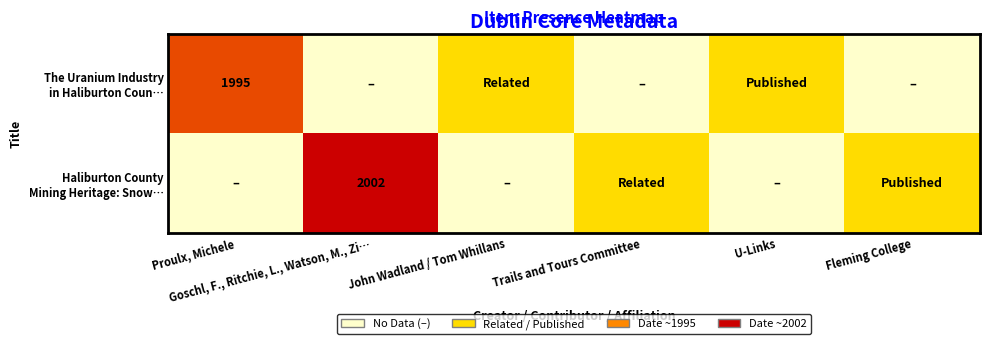

Between Goschl, F., Ritchie, L., Watson, M., Zi… and Fleming College, which is larger?

Goschl, F., Ritchie, L., Watson, M., Zi…